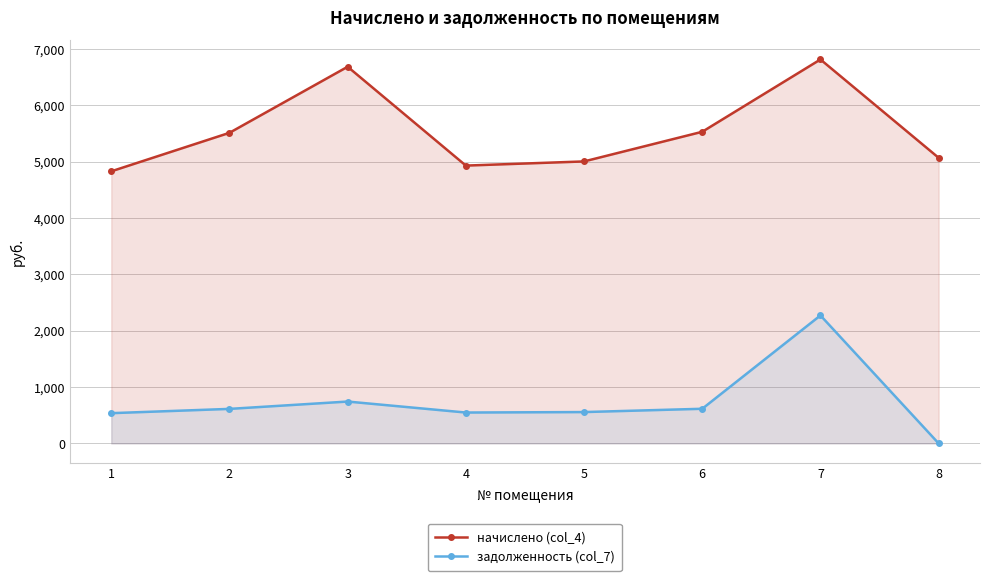

True or false: начислено (col_4) and задолженность (col_7) cross at least once.

False